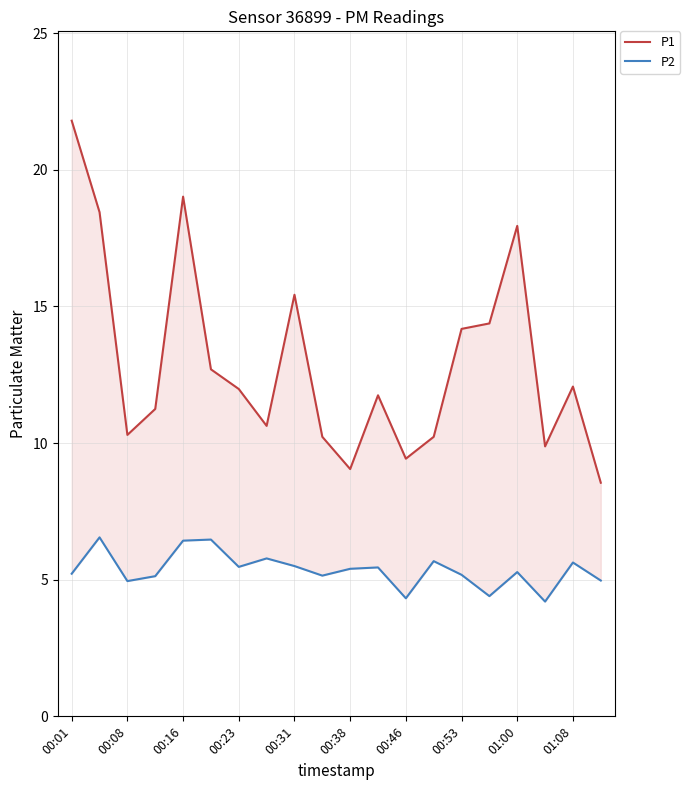

What is the average value of the P2 series?

5.4